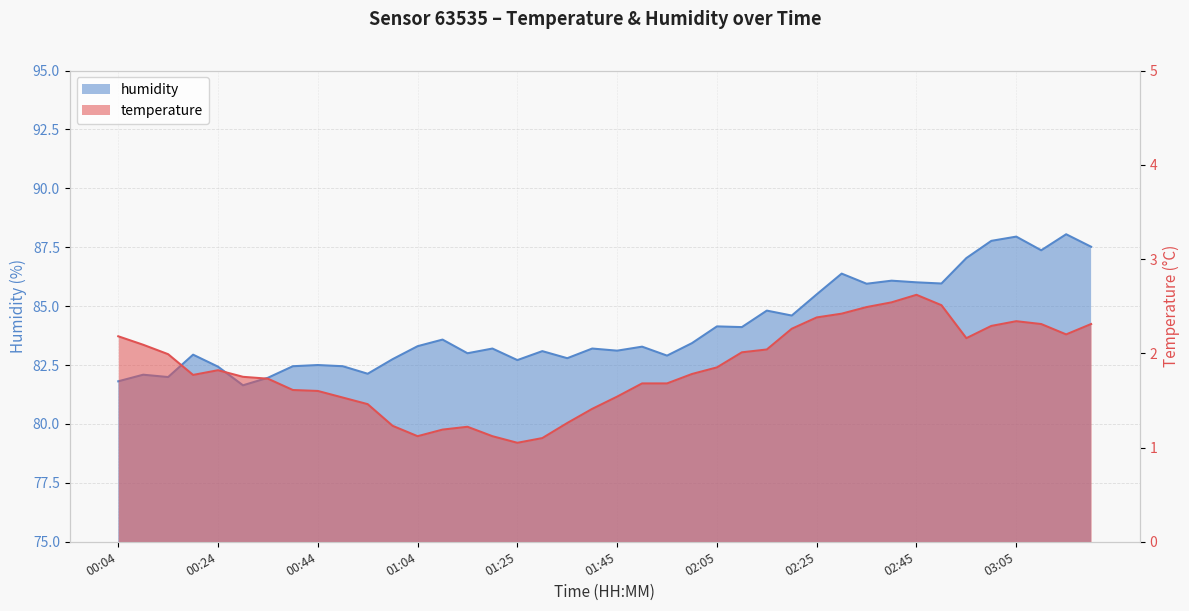

The humidity series shows 82.4 at 00:24. True or false?

True